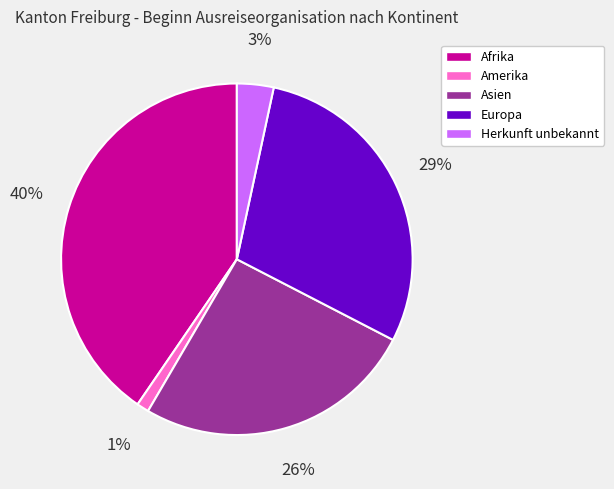

What is the smallest slice in the pie chart?

Amerika